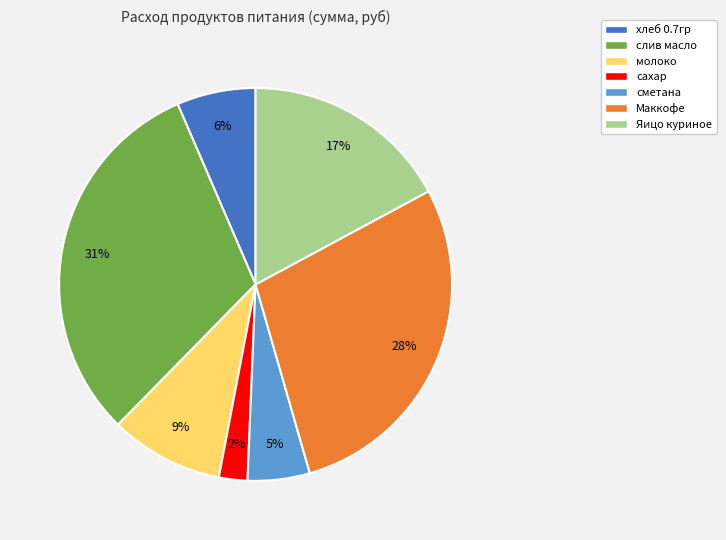

To the nearest percent, what is the average slice percentage?

14%